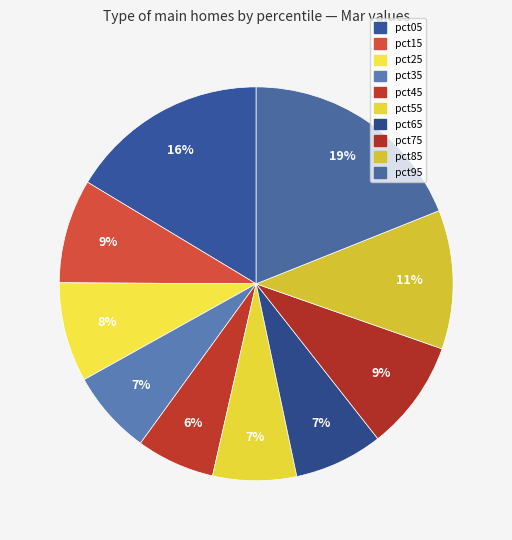

What is the largest slice in the pie chart?

pct95